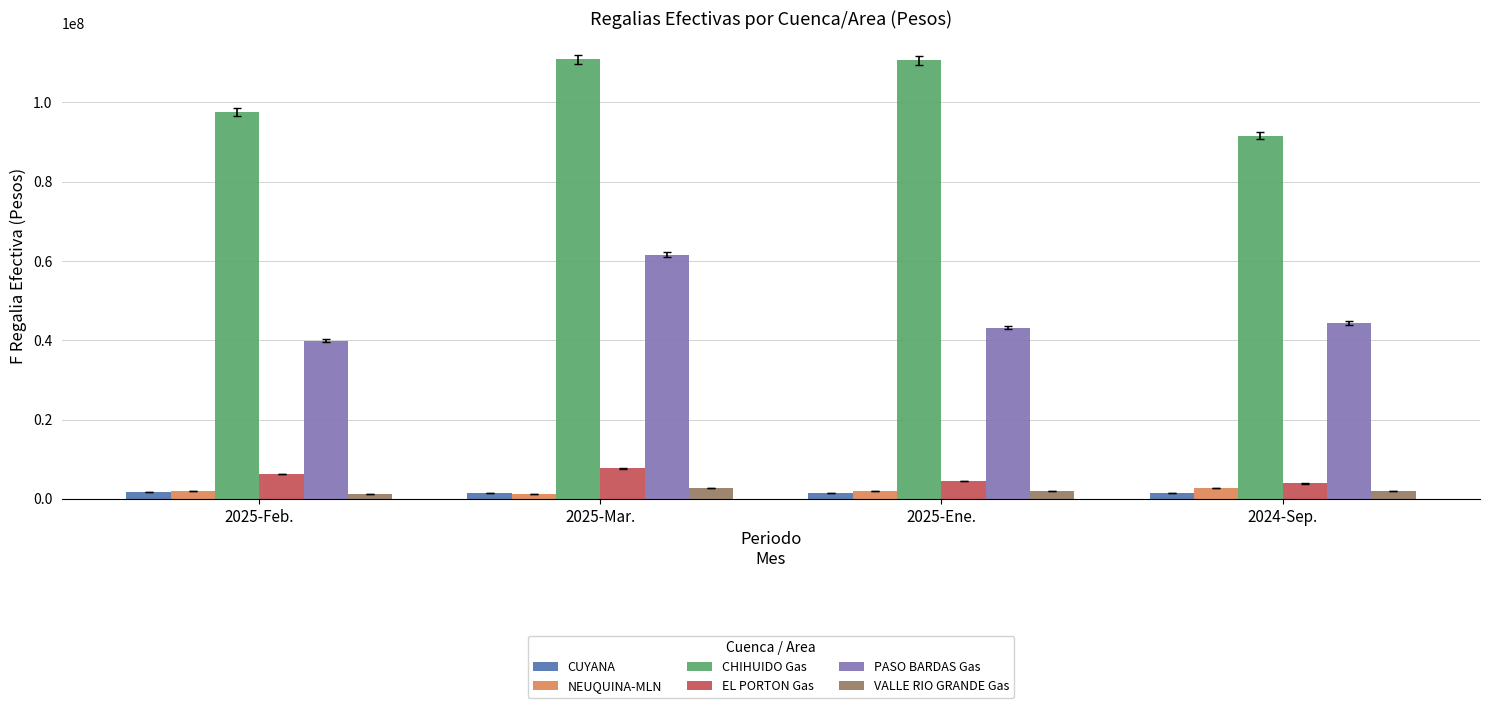

Between 2025-Mar. and 2024-Sep., which series saw the biggest shift?

CHIHUIDO Gas